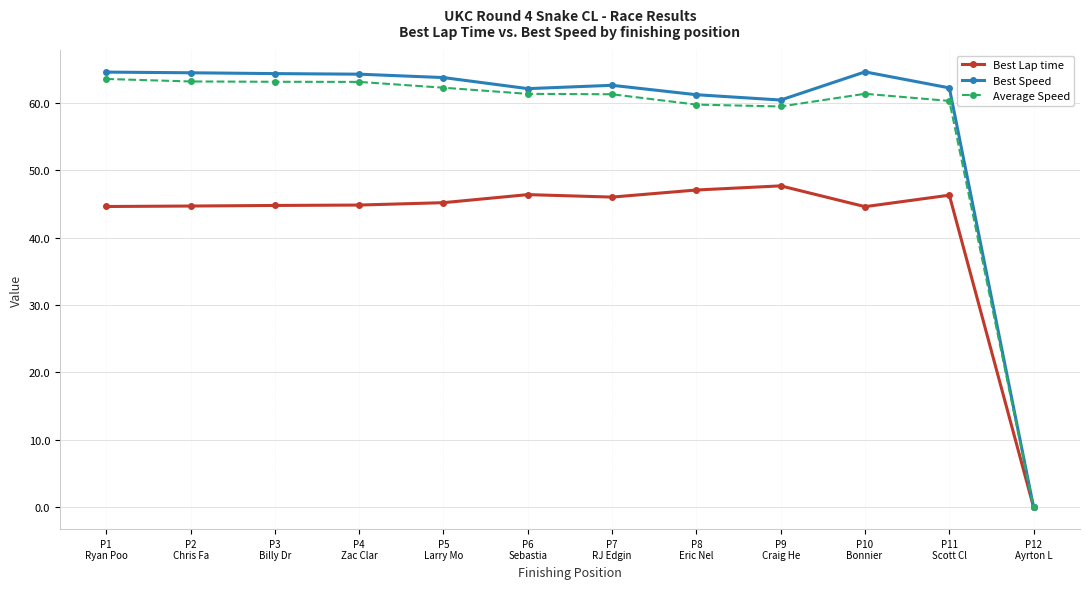

How many lines are shown in the chart?

3